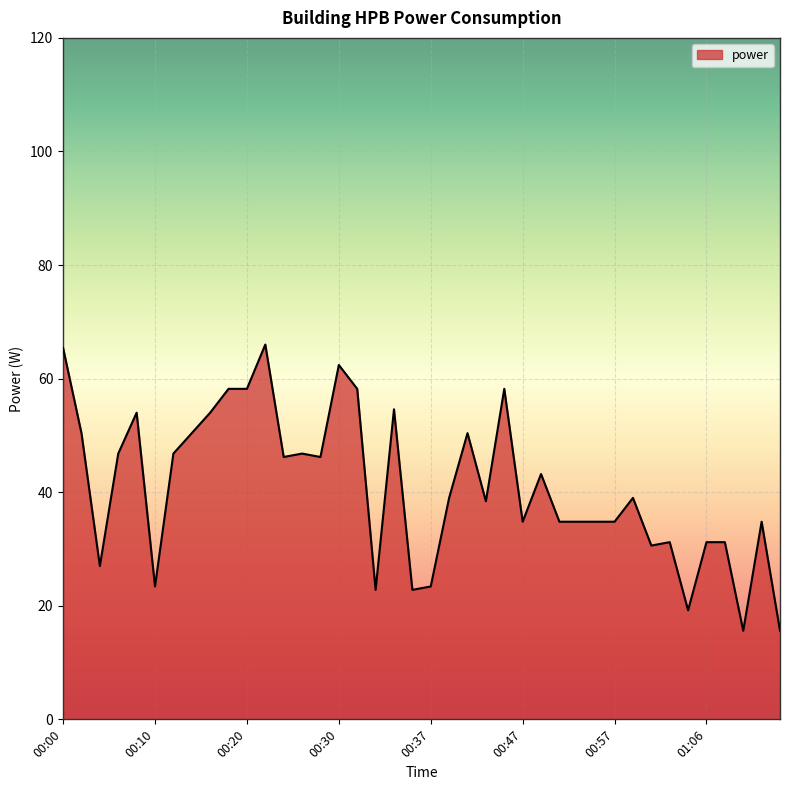

What is the minimum value shown in the chart?

15.6